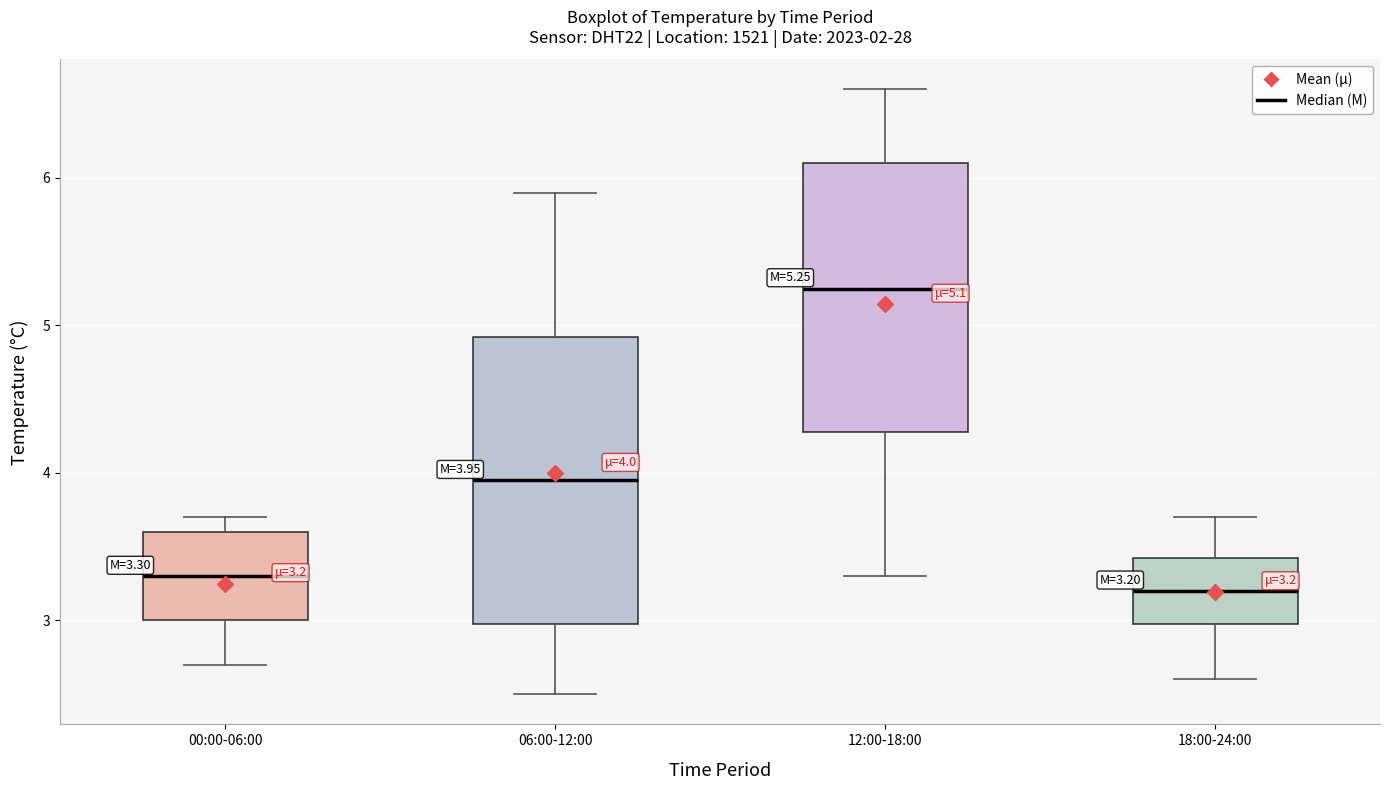

Which box's median line is the highest?

12:00-18:00